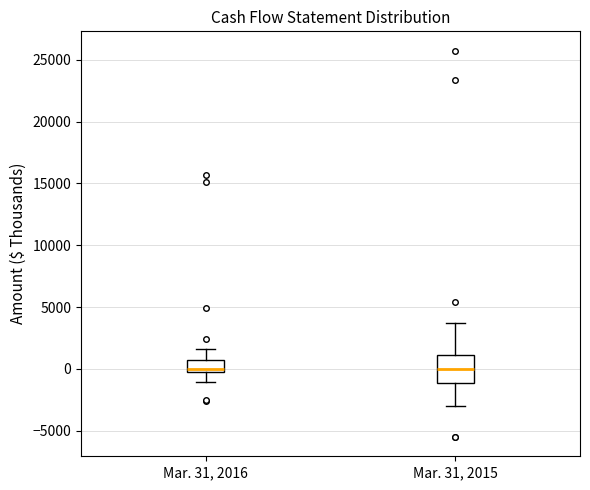

Where is the upper edge of the box for Mar. 31, 2016 on the y-axis? The values are not printed on the chart, so give them approximately, as read against the axis.

500